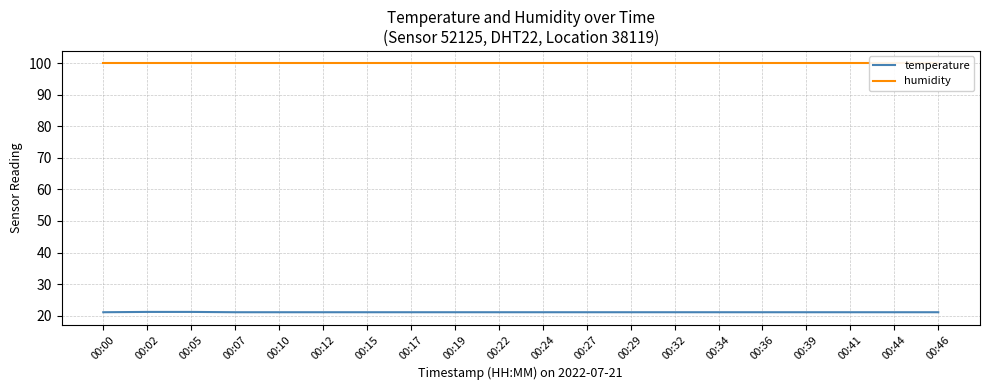

What is the smallest value displayed?

21.1